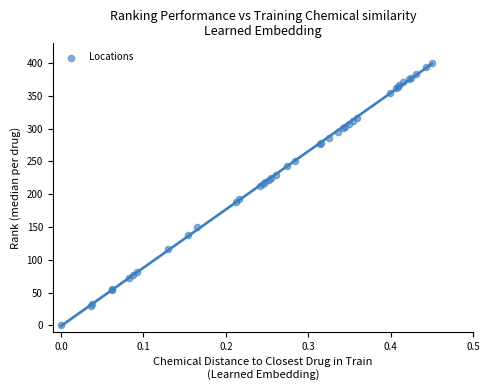

What Y value in the scatter plot is closest to 200?

193.1